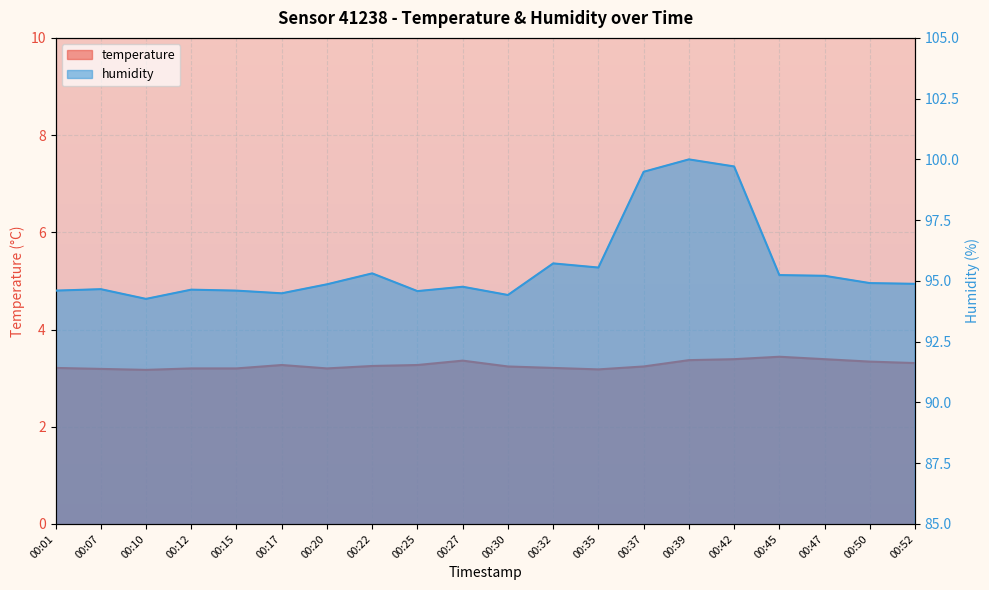

Is it true that humidity equals 140.7 at 00:39?

False